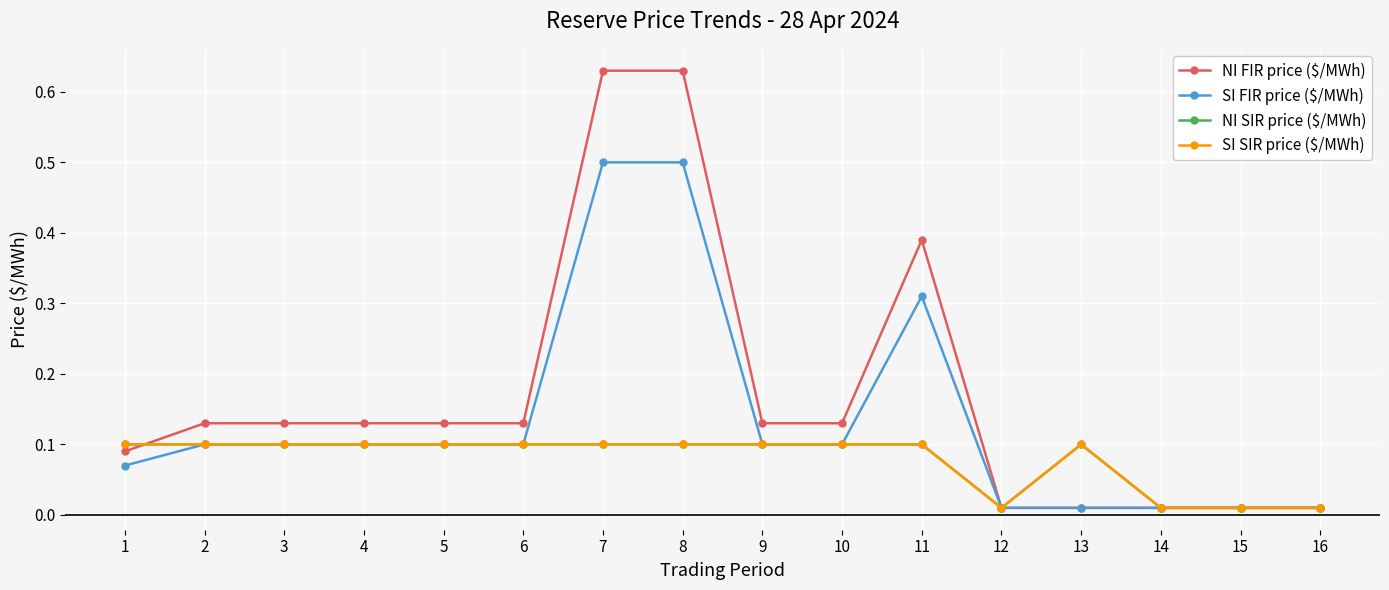

How many lines are shown in the chart?

4